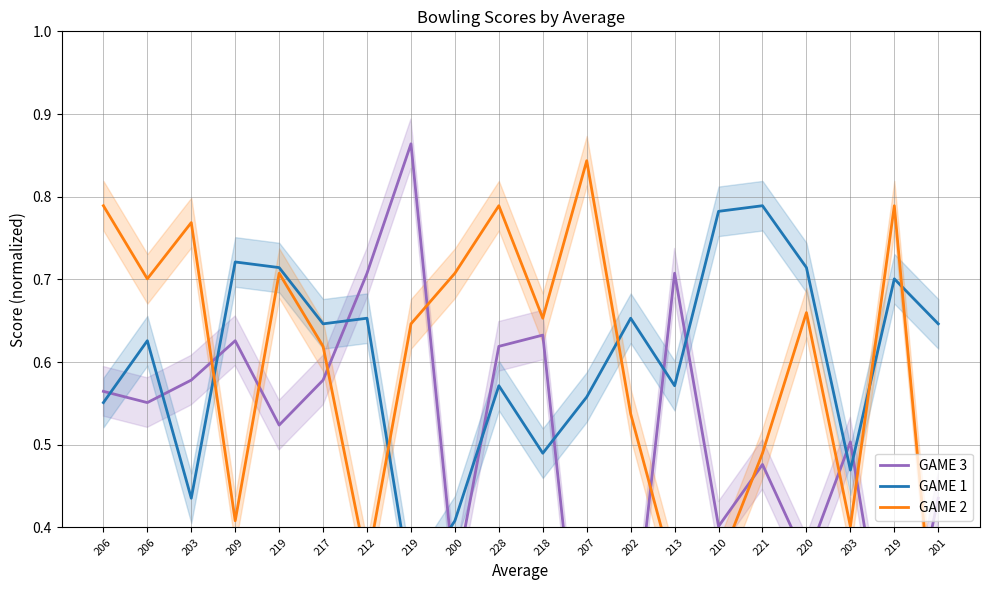

What is the value of the GAME 3 point at the 6th from the left?

0.6